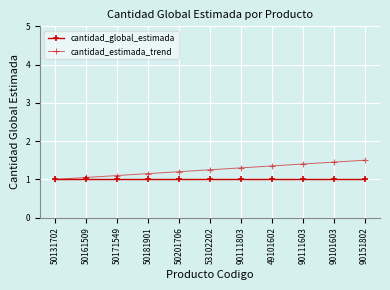

Reading left to right, list all the values displayed in this chart.

cantidad_global_estimada: 50131702=1.0	50161509=1.0	50171549=1.0	50181901=1.0	50201706=1.0	53102202=1.0	90111803=1.0	49101602=1.0	90111603=1.0	90101603=1.0	90151802=1.0
cantidad_estimada_trend: 50131702=1.0	50161509=1.1	50171549=1.1	50181901=1.1	50201706=1.2	53102202=1.2	90111803=1.3	49101602=1.4	90111603=1.4	90101603=1.4	90151802=1.5